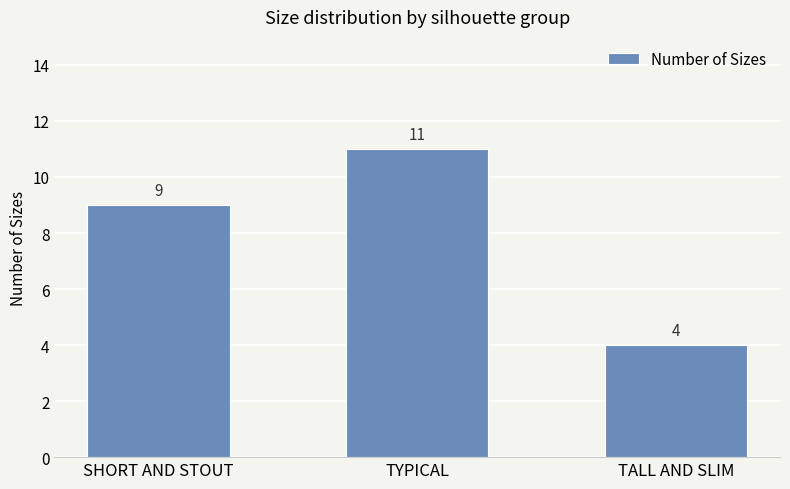

The value at TYPICAL is 11. True or false?

True